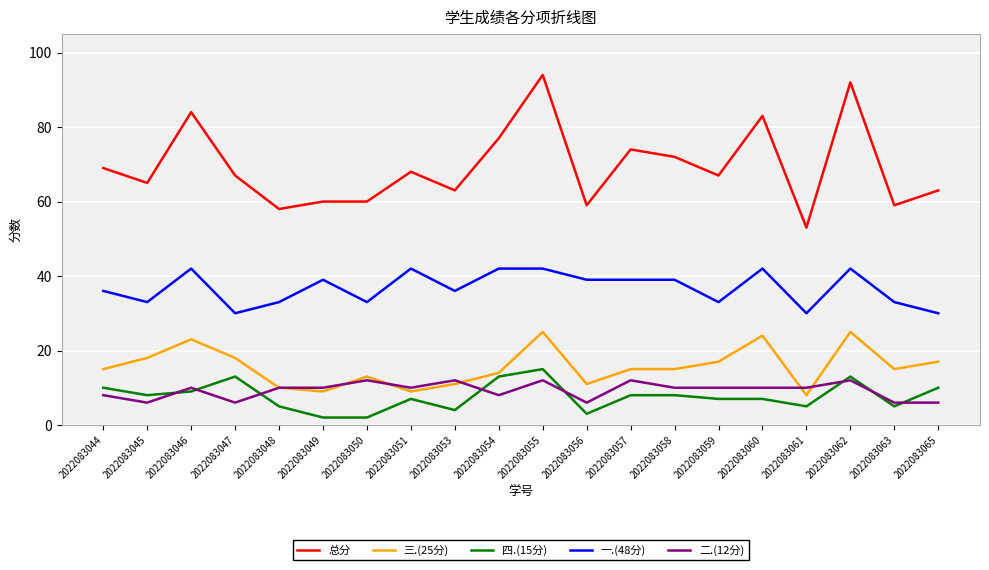

True or false: 三.(25分) and 总分 cross at least once.

False